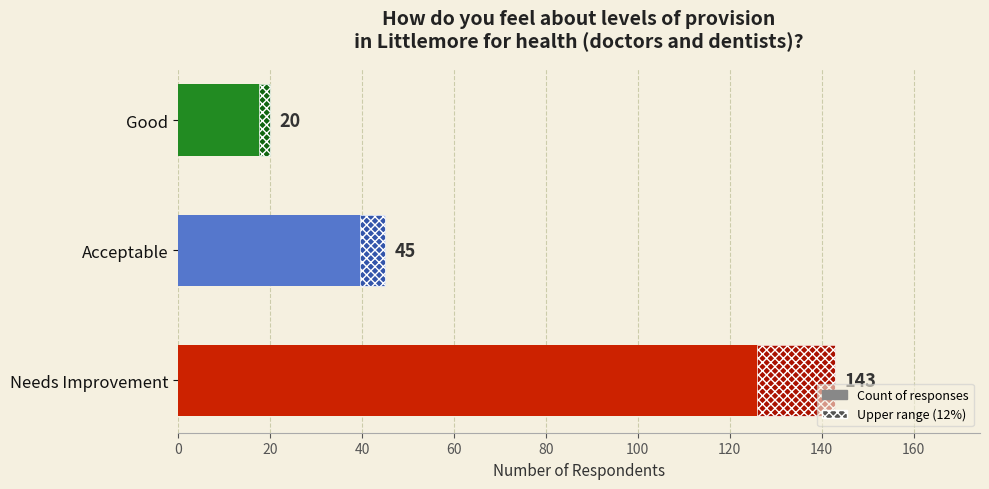

Count the number of categories in the chart.

3